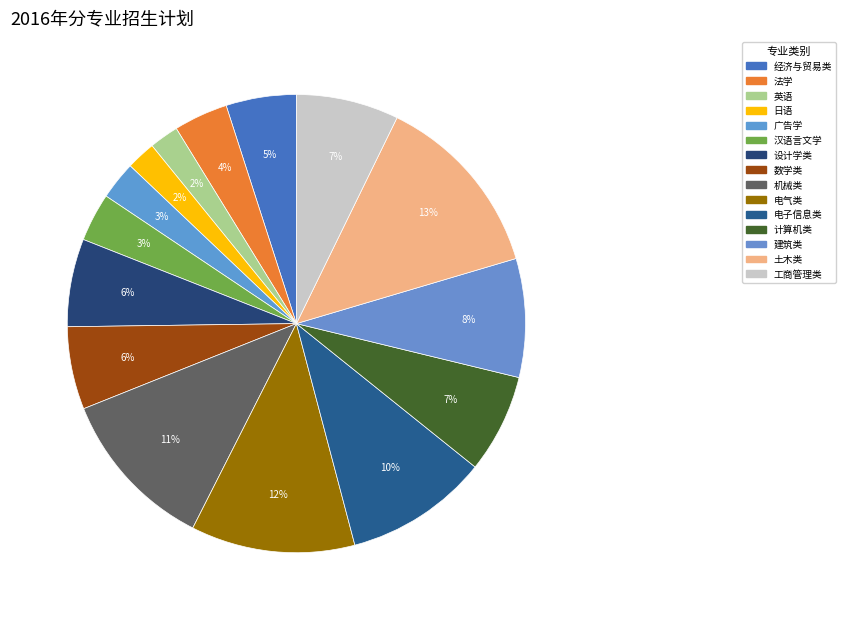

Is the sum of 日语 and 计算机类 greater than half?

No